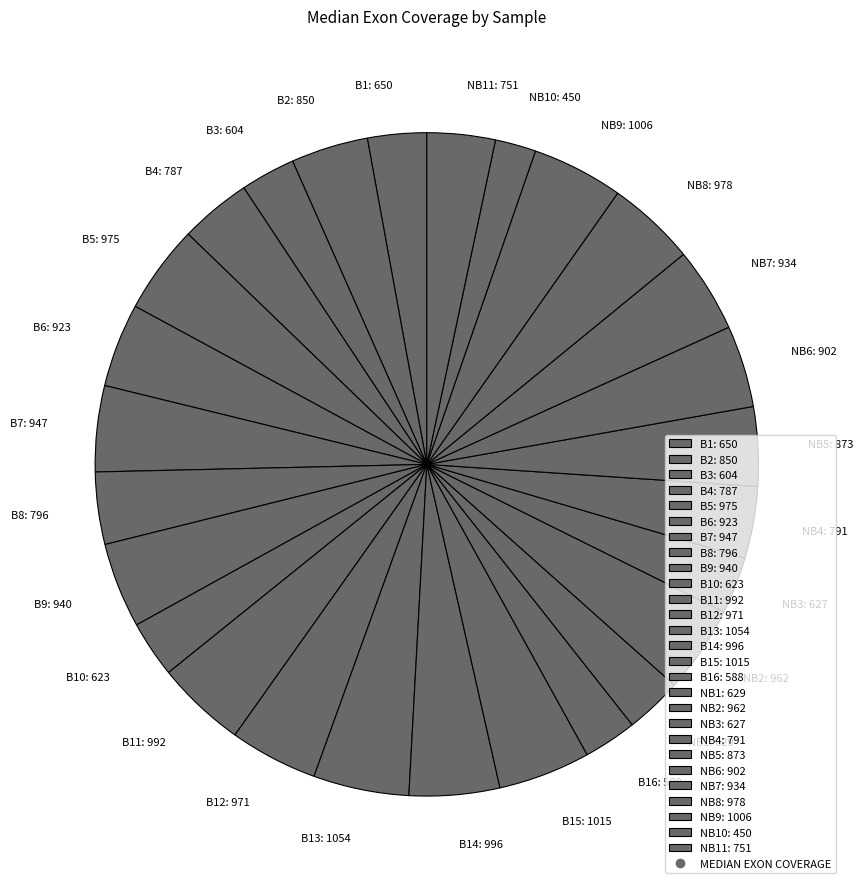

Approximately how many times larger is the value at B7: 947 compared to B13: 1054?

0.9